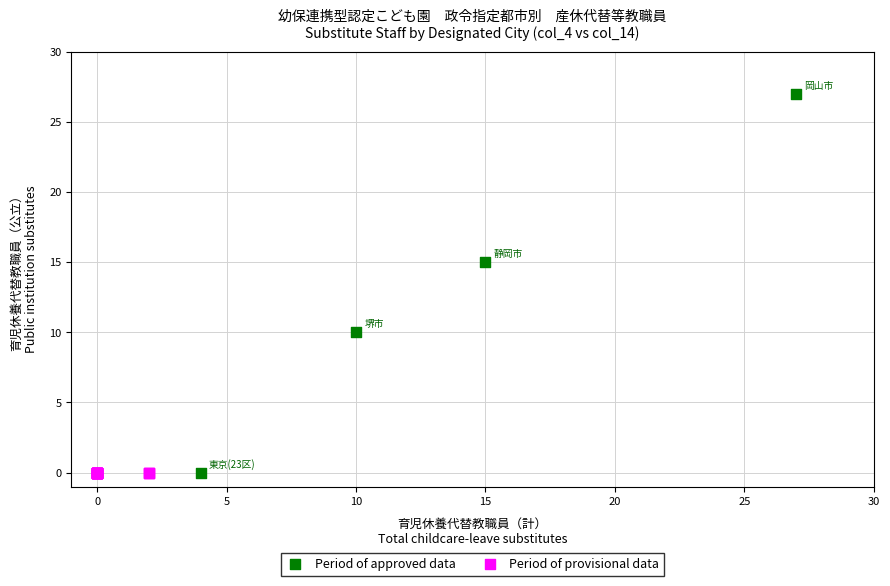

Which series contains the highest Y value?

Period of approved data